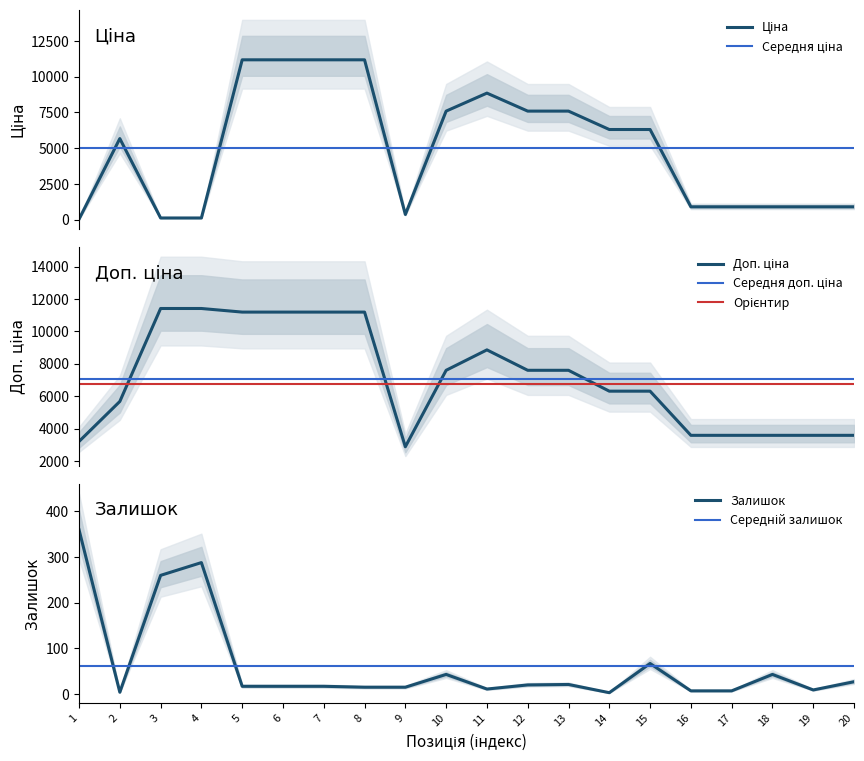

At which category does Ціна reach its first local peak?

2